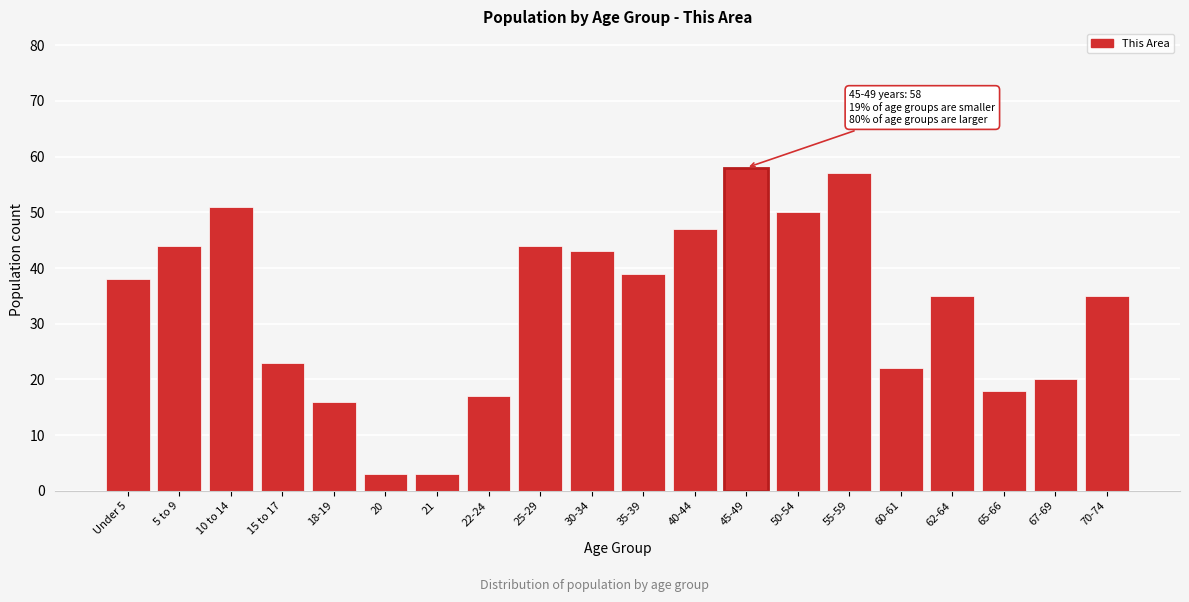

Reading left to right, list all the values displayed in this chart.

Under 5=38	5 to 9=44	10 to 14=51	15 to 17=23	18-19=16	20=3	21=3	22-24=17	25-29=44	30-34=43	35-39=39	40-44=47	45-49=58	50-54=50	55-59=57	60-61=22	62-64=35	65-66=18	67-69=20	70-74=35